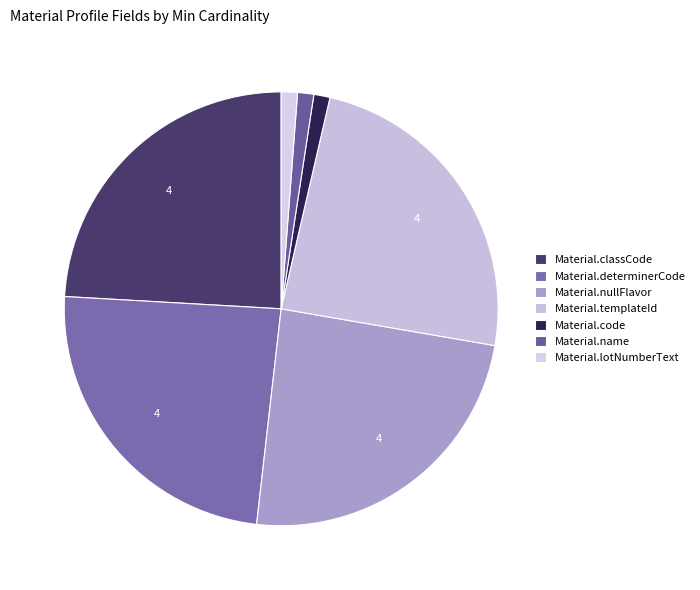

Rank the categories by value from lowest to highest.

Material.code, Material.name, Material.lotNumberText, Material.classCode, Material.determinerCode, Material.nullFlavor, Material.templateId